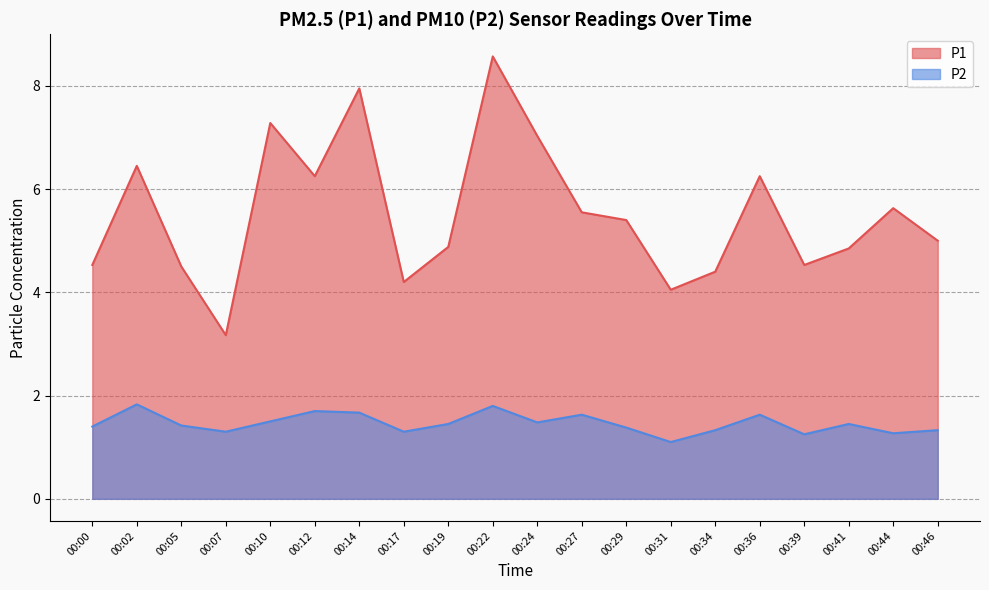

What is the sum of all P2 values?

29.2